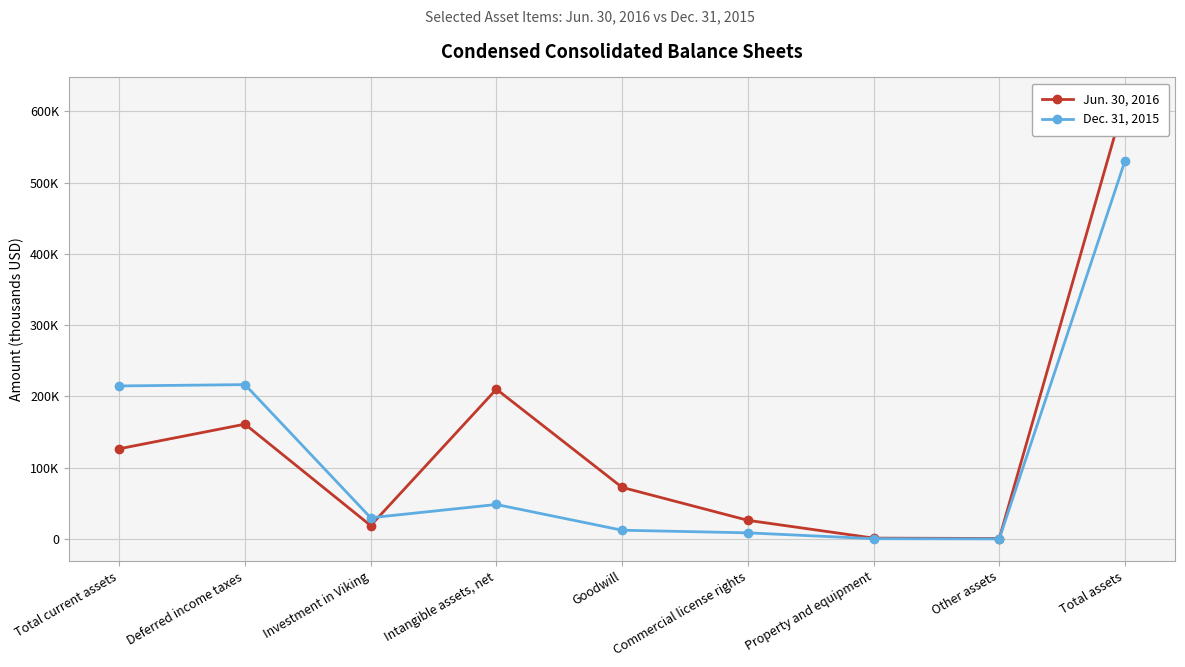

What is the sum of all Dec. 31, 2015 values?

1061084